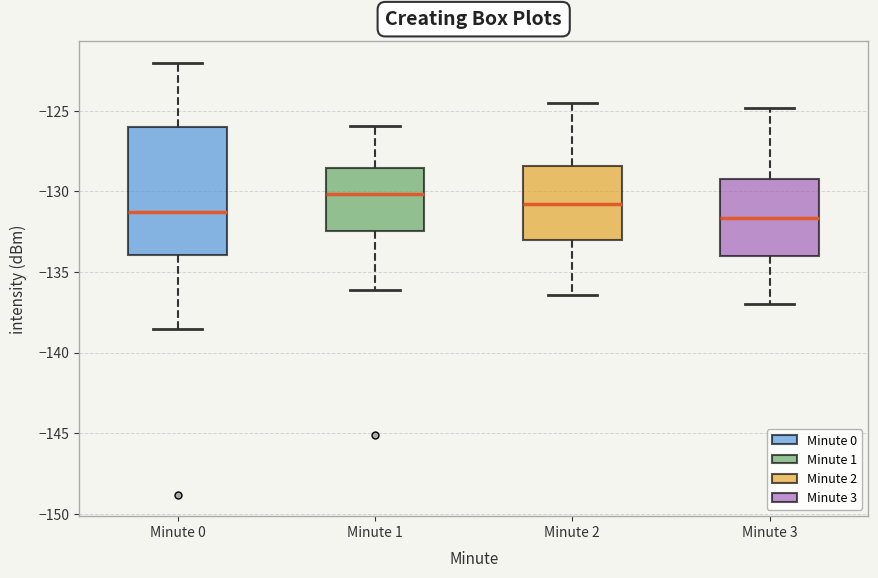

Where does the lower whisker of the box for Minute 2 end on the y-axis? The values are not printed on the chart, so give them approximately, as read against the axis.

-136.5